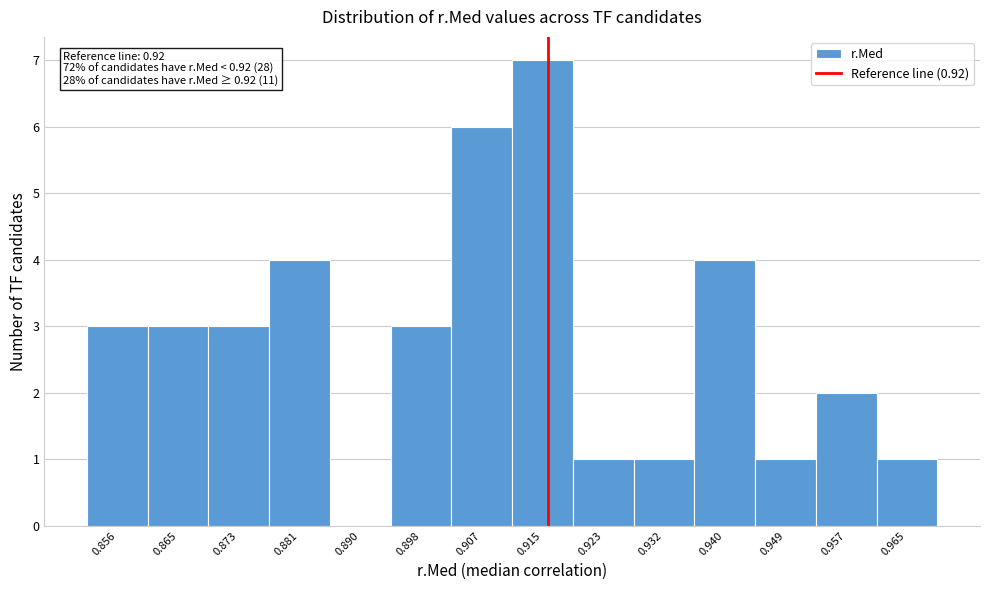

Reading left to right, extract all data points from this chart.

0.856=3	0.865=3	0.873=3	0.881=4	0.890=0	0.898=3	0.907=6	0.915=7	0.923=1	0.932=1	0.940=4	0.949=1	0.957=2	0.965=1